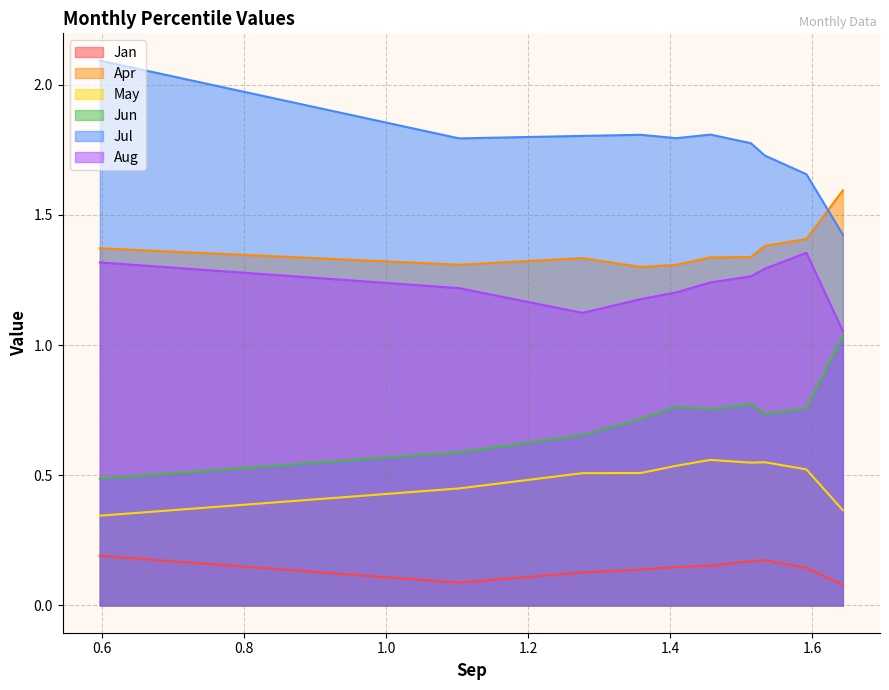

Rank the series by their maximum value, from lowest to highest.

Jan, May, Jun, Aug, Apr, Jul